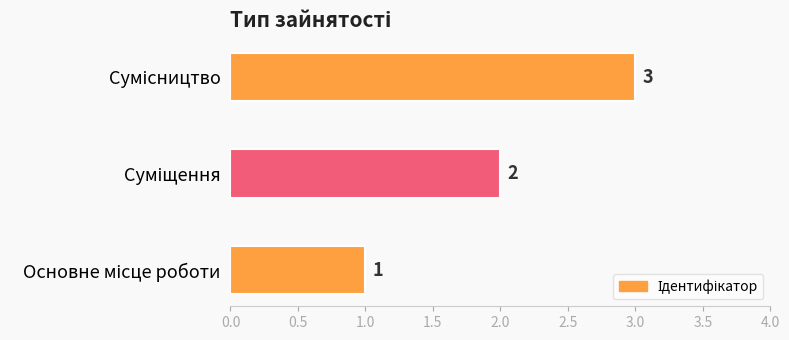

How many values are below 2?

1